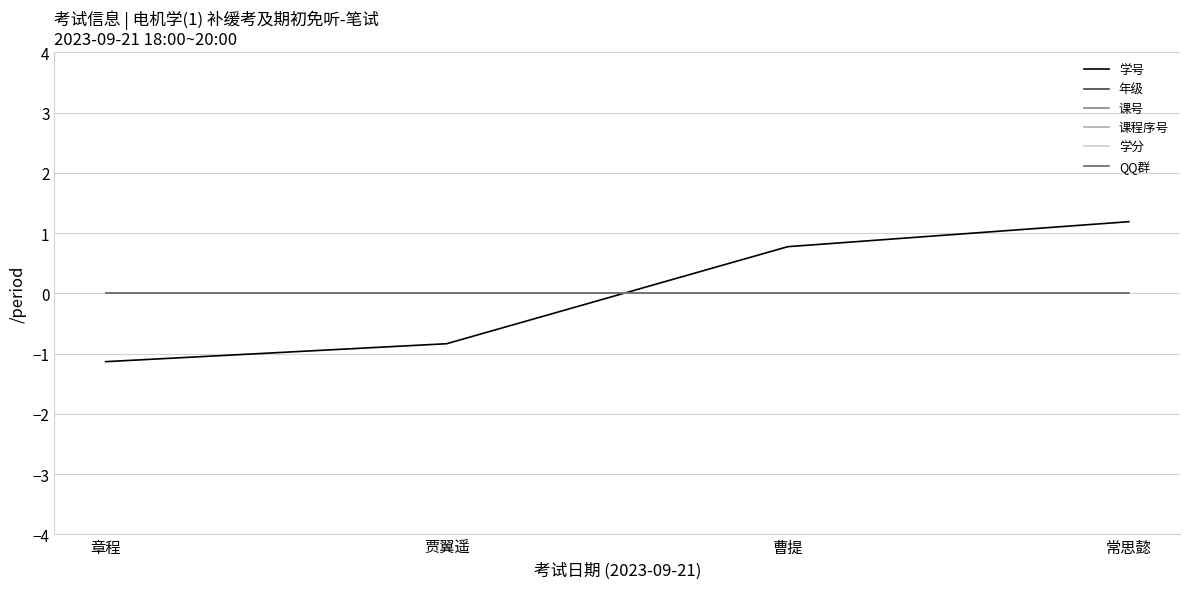

Does the chart have visible grid lines?

Yes